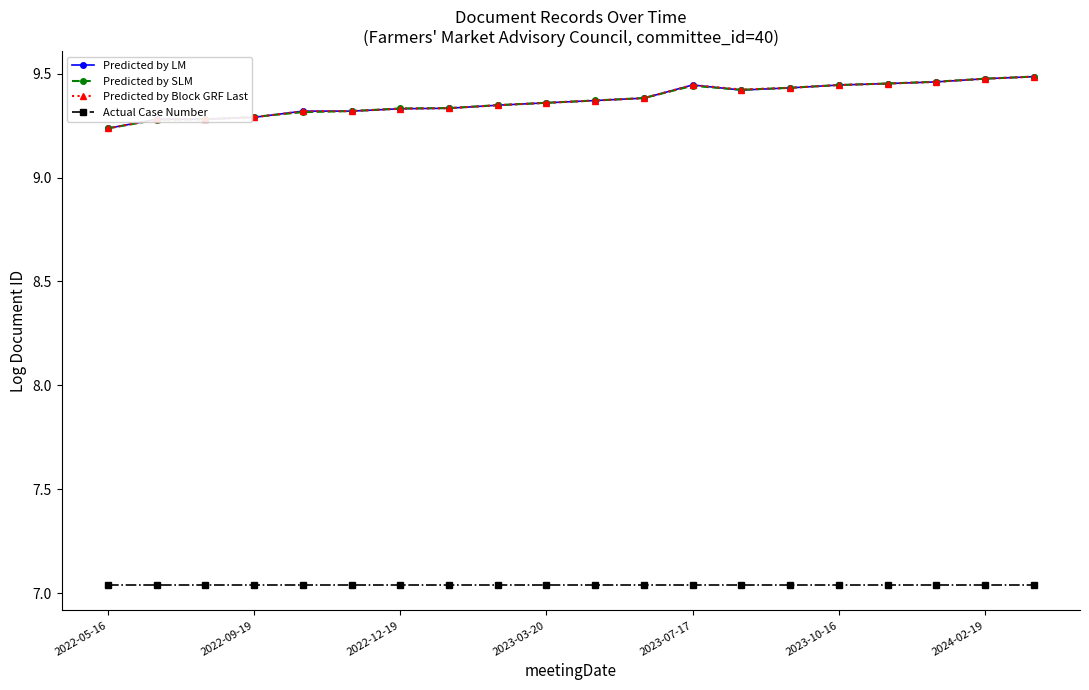

Count the number of categories in the chart.

20